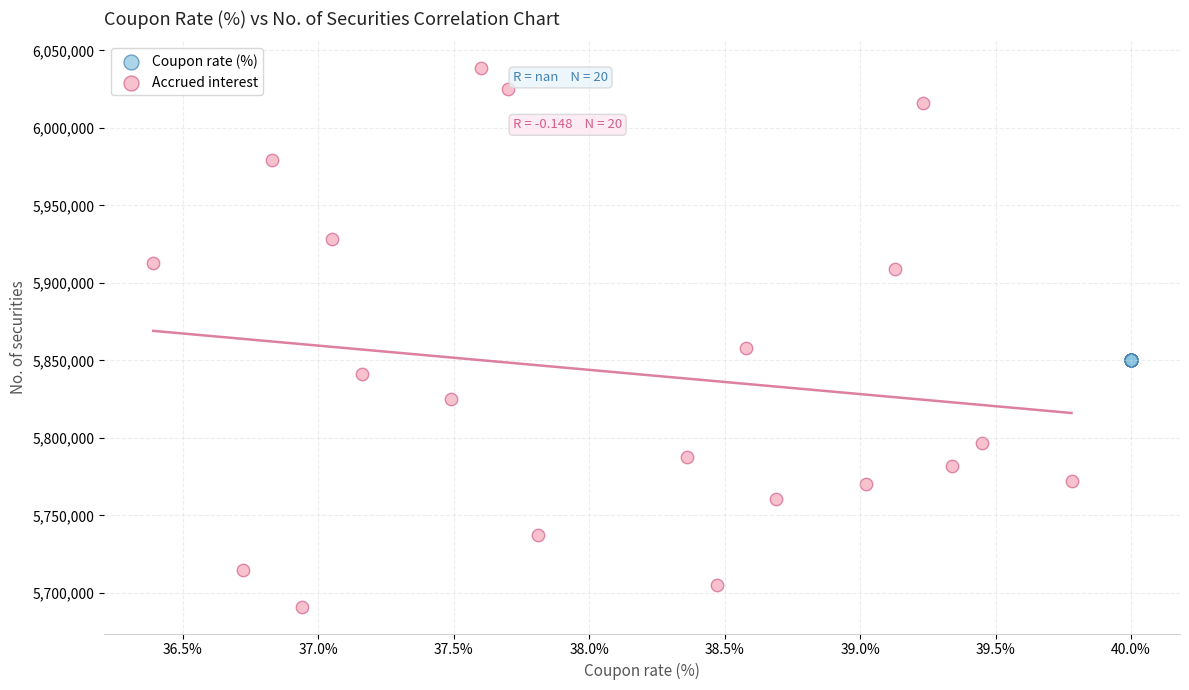

Which series reaches the minimum Y coordinate?

Accrued interest